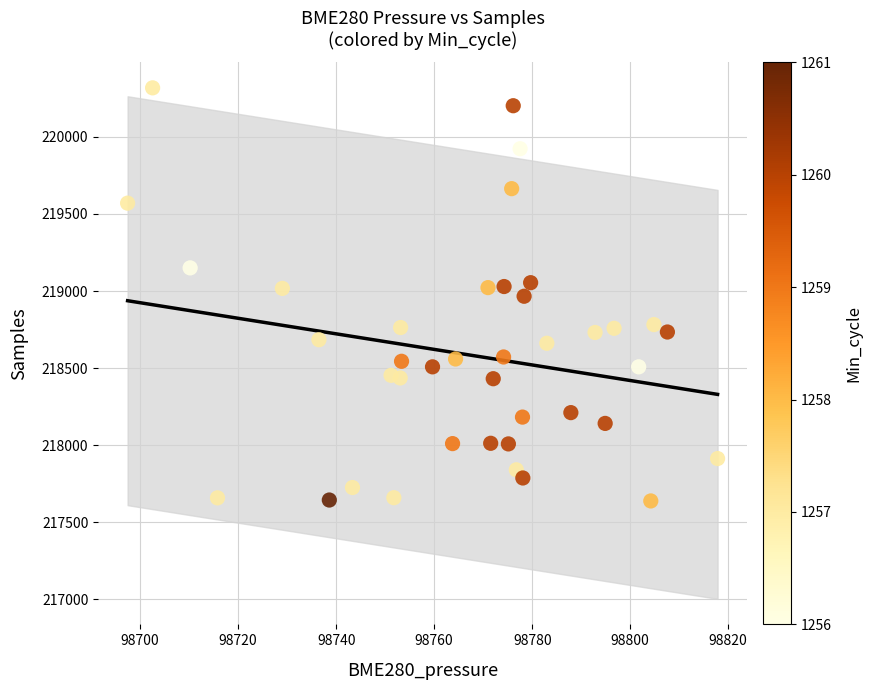

How many data points are displayed?

40